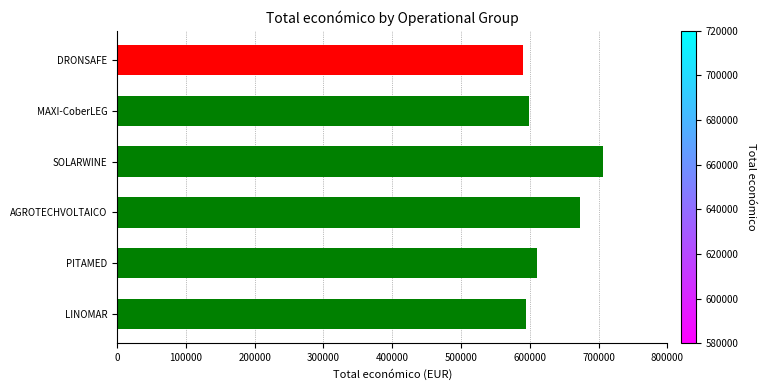

What is the ratio of the value at AGROTECHVOLTAICO to the value at SOLARWINE?

1.0